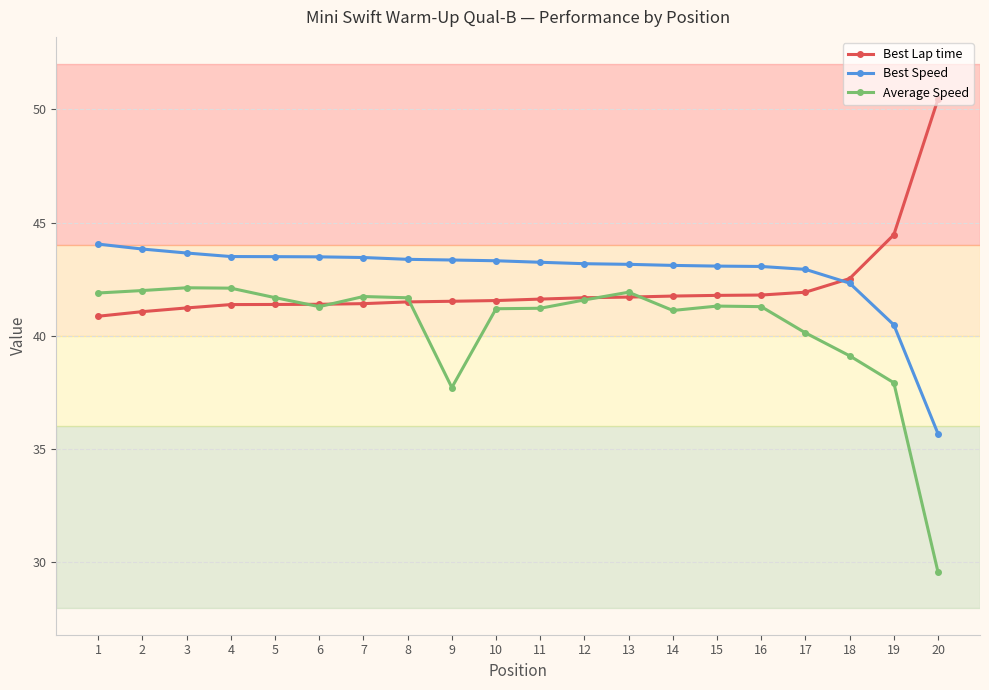

What is the difference between the highest and lowest values at 20?

20.9